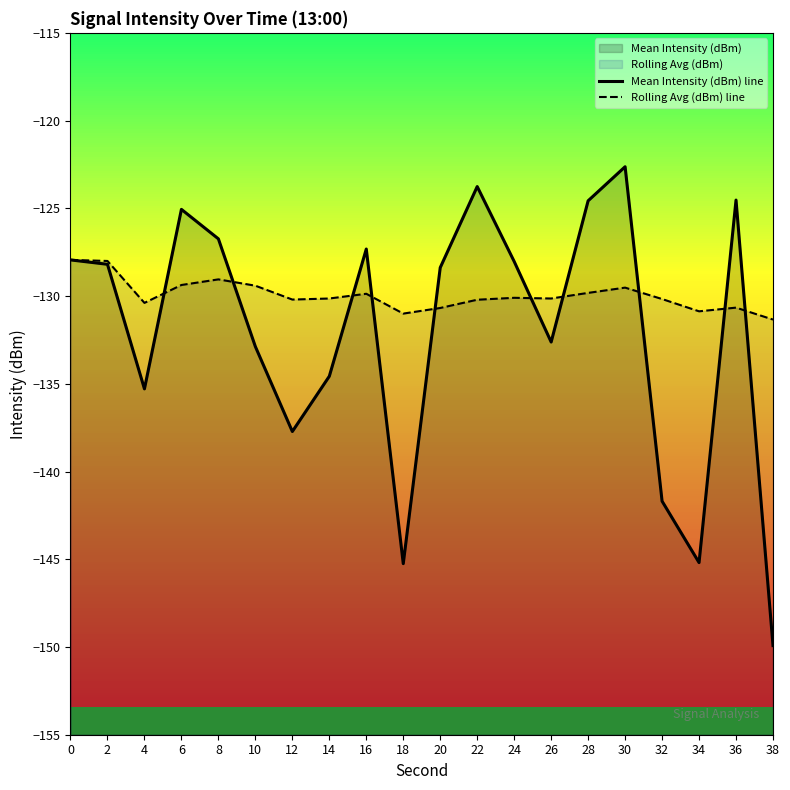

At which category does Mean Intensity (dBm) line reach its first local peak?

6